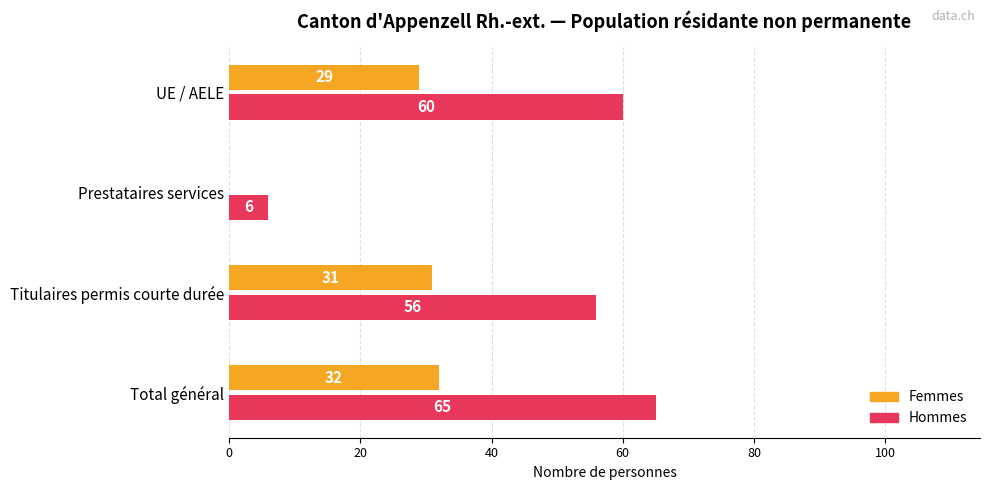

What is the sum of all Femmes values?

92